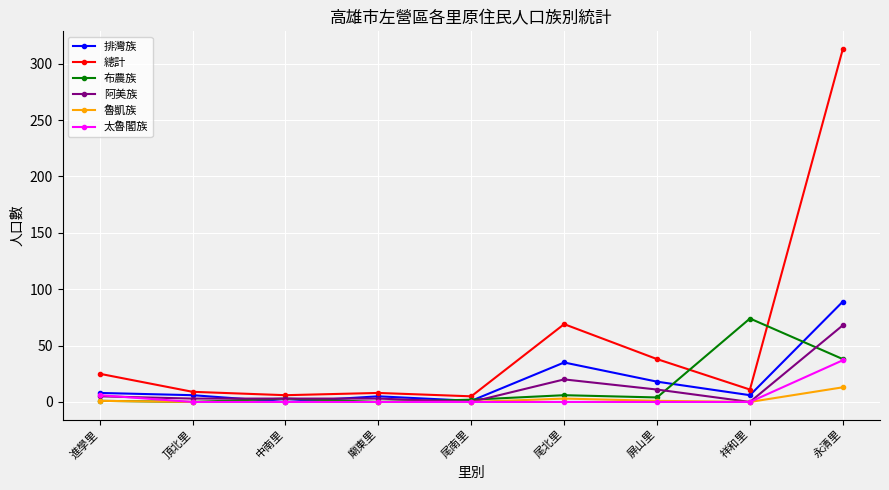

True or false: 總計 and 布農族 intersect in this chart.

True